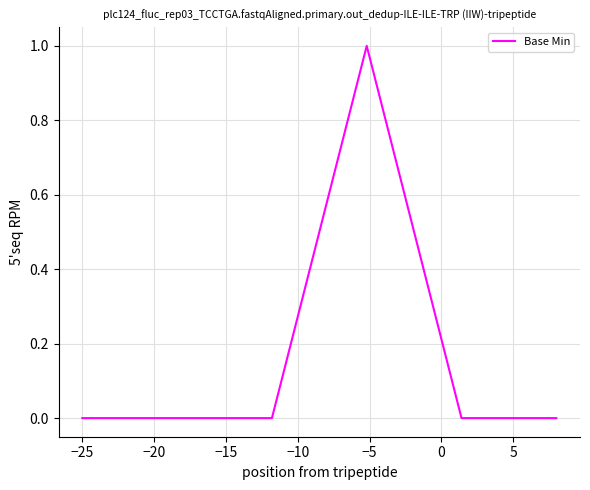

True or false: there are more than 0 points higher than both neighbors.

True